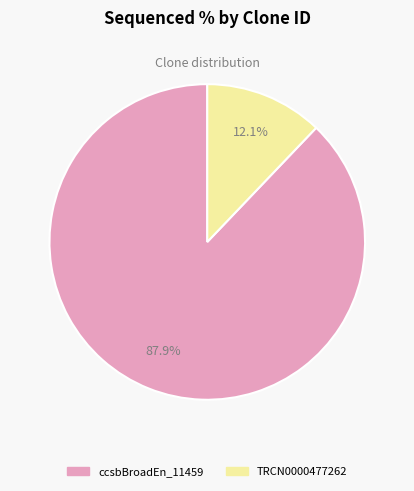

How much of the chart is everything except ccsbBroadEn_11459?

12.1%